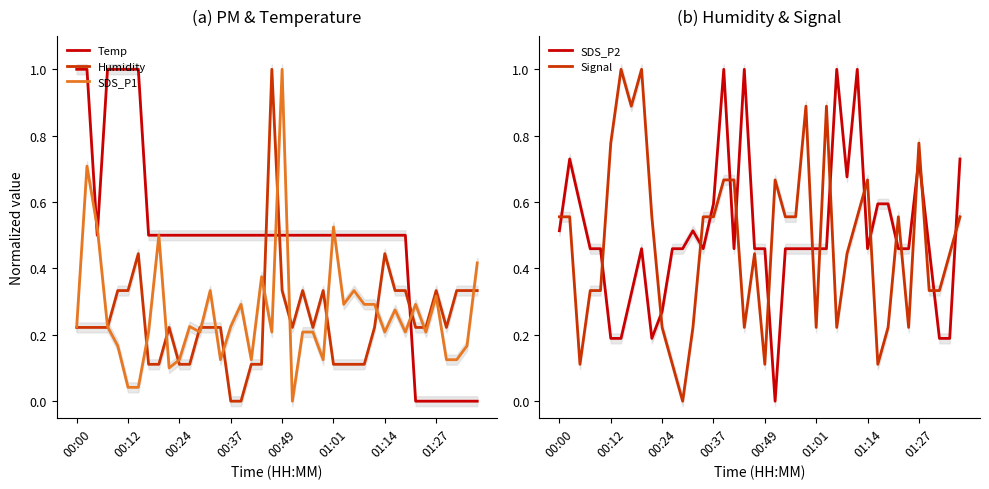

What is the average value of the SDS_P1 series?

0.3